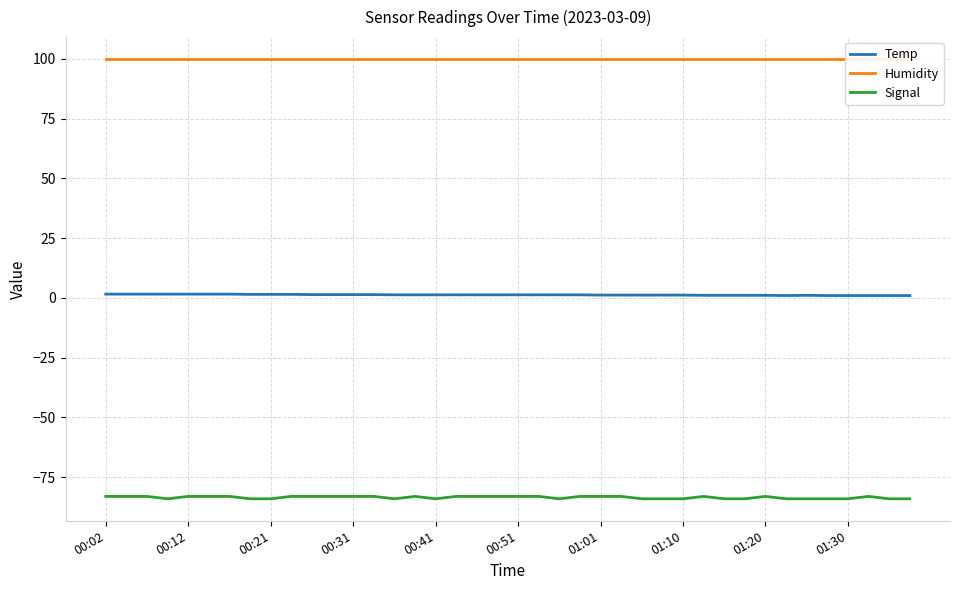

Does the chart have visible grid lines?

Yes